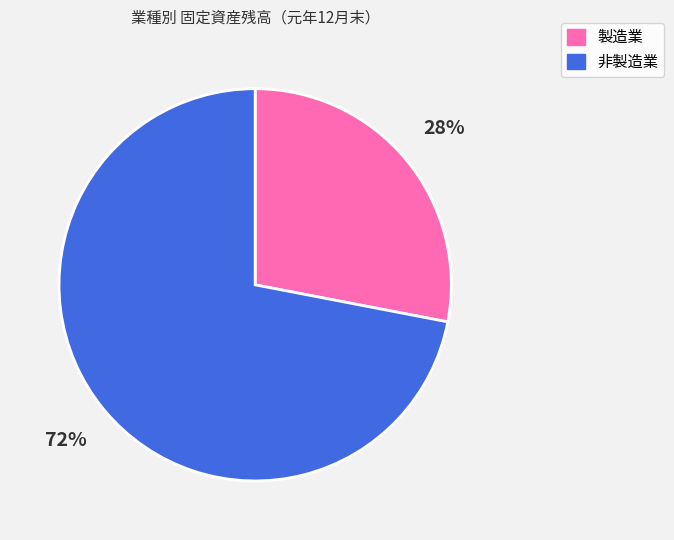

Does 非製造業 account for over 50% of the chart?

Yes